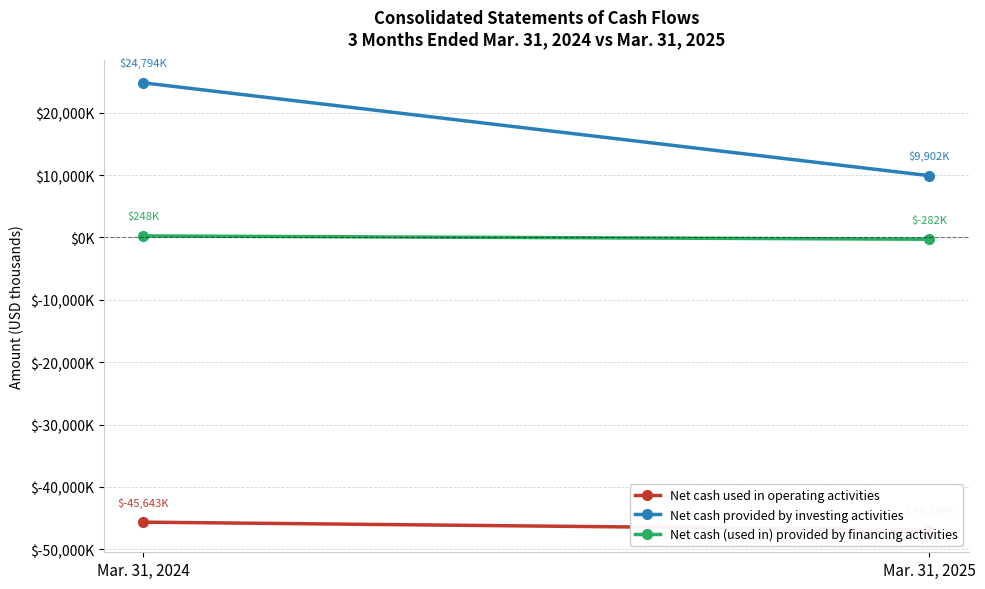

What is the sum of the Net cash (used in) provided by financing activities values at Mar. 31, 2024 and Mar. 31, 2025?

-34